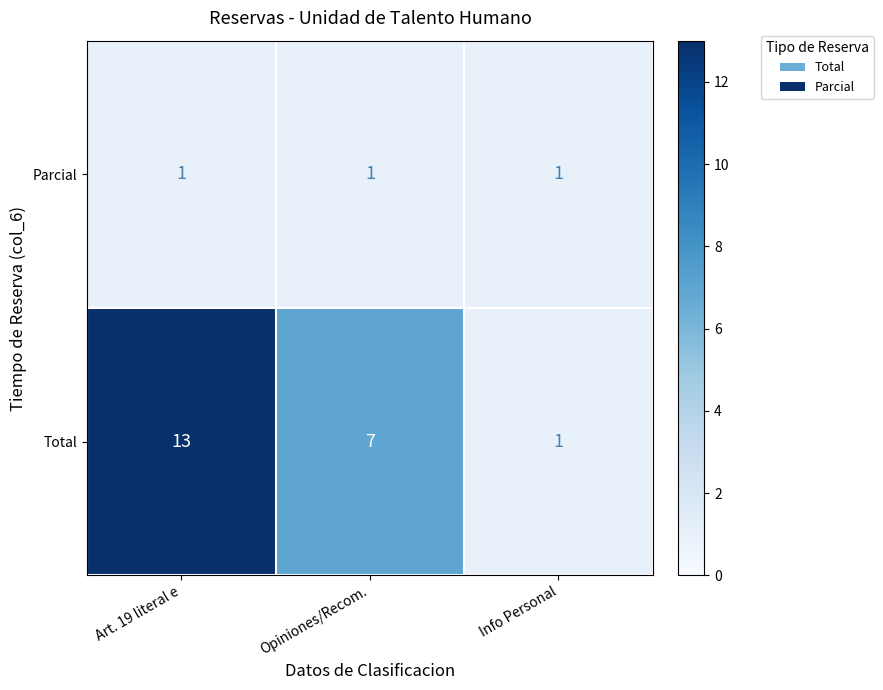

At which category is the sum across all series the highest?

Art. 19 literal e